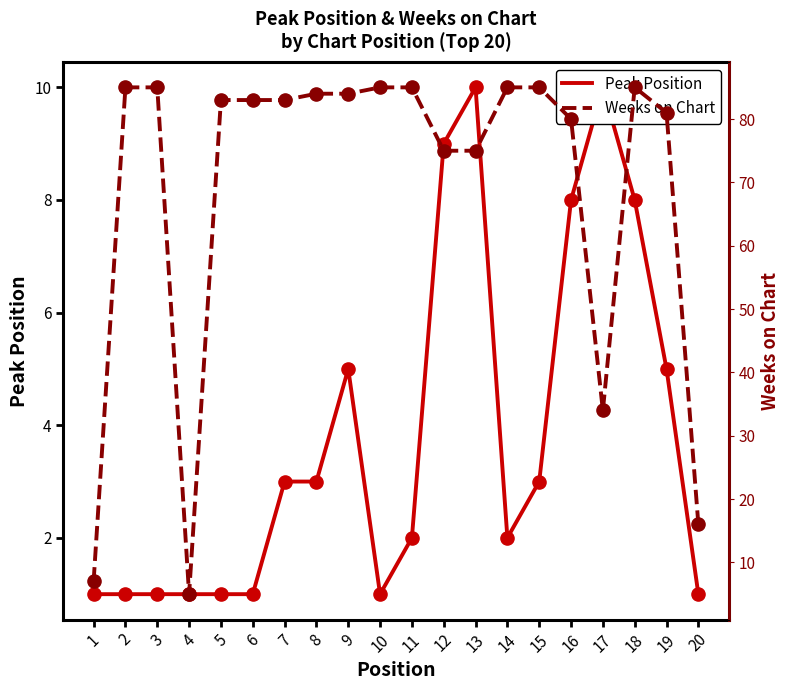

Which series reaches the minimum Y coordinate?

Peak Position